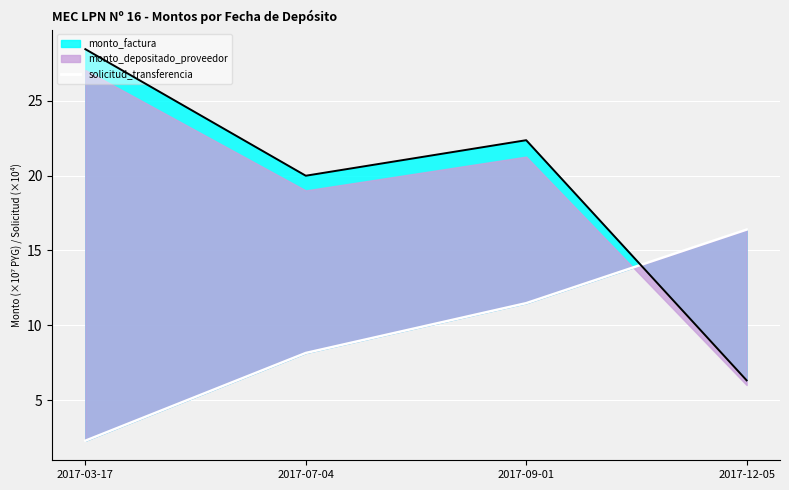

What is the label of the 2nd point from the right?

2017-09-01